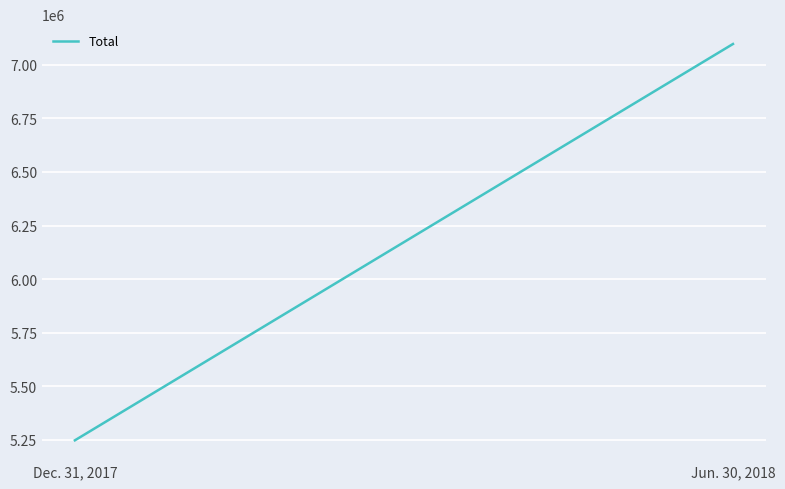

How many series are shown in this chart?

1